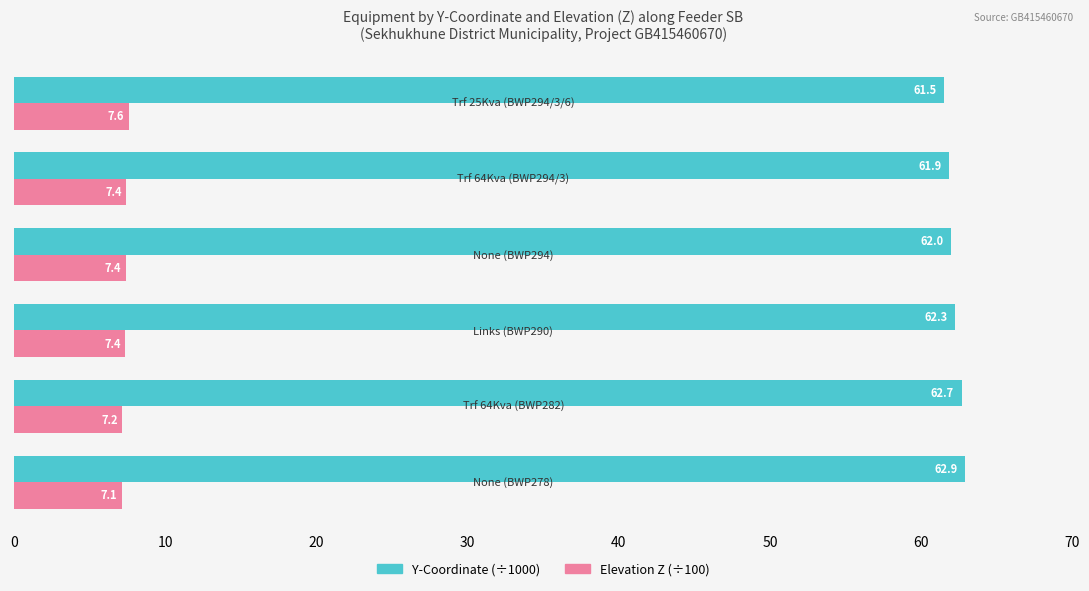

What is the maximum value shown in the chart?

62.9